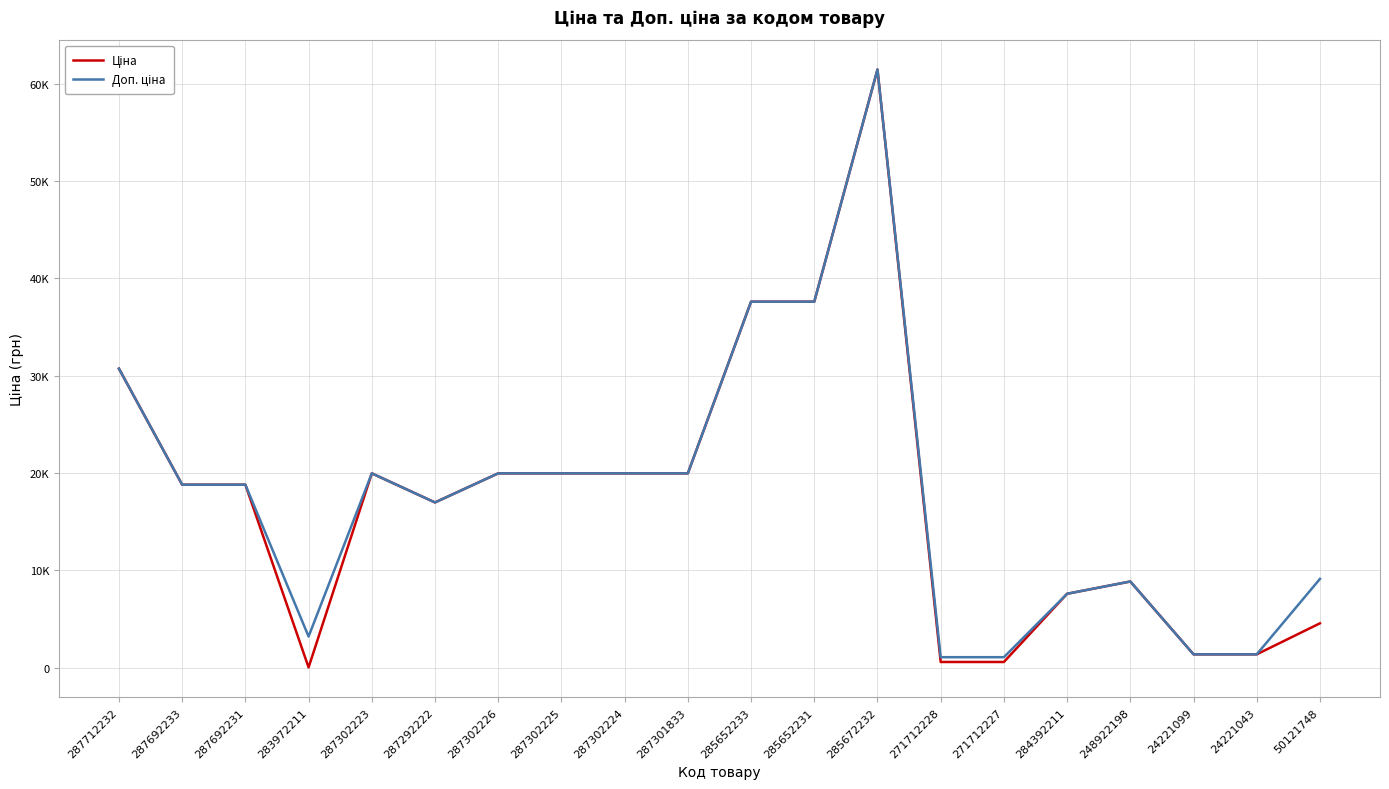

True or false: Доп. ціна has a value of 7596.5 at 284392211.

True